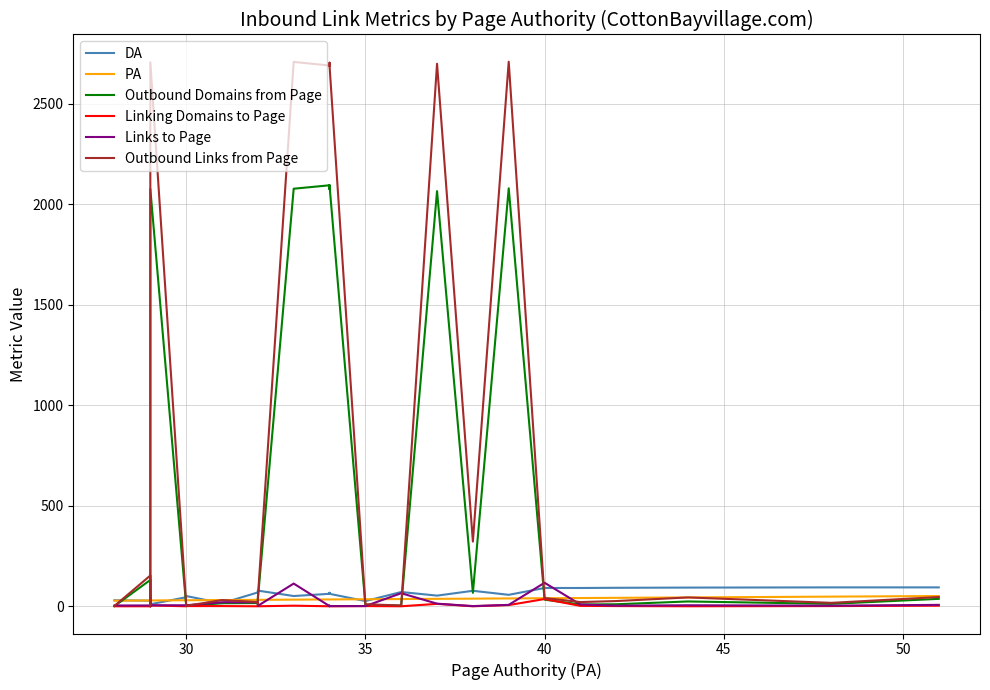

Reading left to right, extract all data points from this chart.

DA: 94	94	93	92	91	91	57	77	53	71	26	62	67	64	62	65	62	51	78	72	69	15	51	45	10	38	39	4	28	28	30
PA: 51	48	44	42	41	40	39	38	37	36	35	34	34	34	34	34	34	33	32	32	32	31	30	30	29	29	29	29	29	29	28
Outbound Domains from Page: 37	12	24	10	9	33	2080	67	2066	3	8	2094	2095	2095	2095	2076	2095	2078	35	9	16	15	1	4	2077	1	31	17	62	131	1
Linking Domains to Page: 3	1	0	1	2	36	6	0	12	0	1	0	0	1	0	0	0	3	0	0	0	1	1	0	4	0	0	0	11	0	0
Links to Page: 7	3	5	3	9	117	7	1	13	65	1	1	1	3	1	1	1	113	2	3	20	20	5	5	5	0	47	6	13	4	4
Outbound Links from Page: 46	17	44	26	21	41	2710	322	2700	4	10	2691	2693	2691	2691	2705	2691	2709	43	11	21	31	2	11	2707	2	50	25	84	153	2